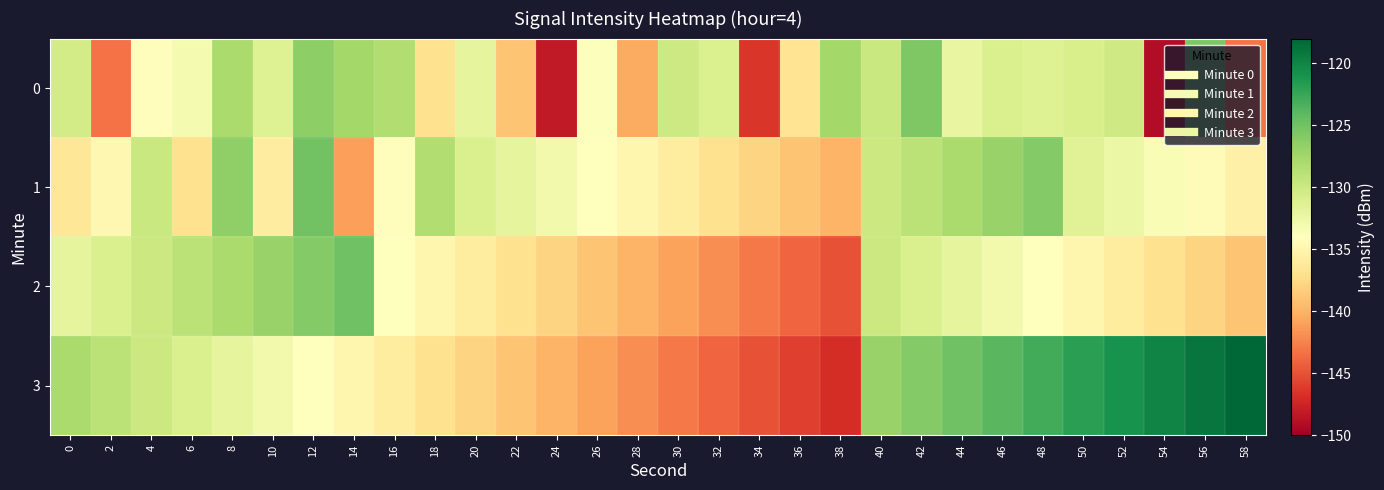

How many distinct data groups are displayed?

4